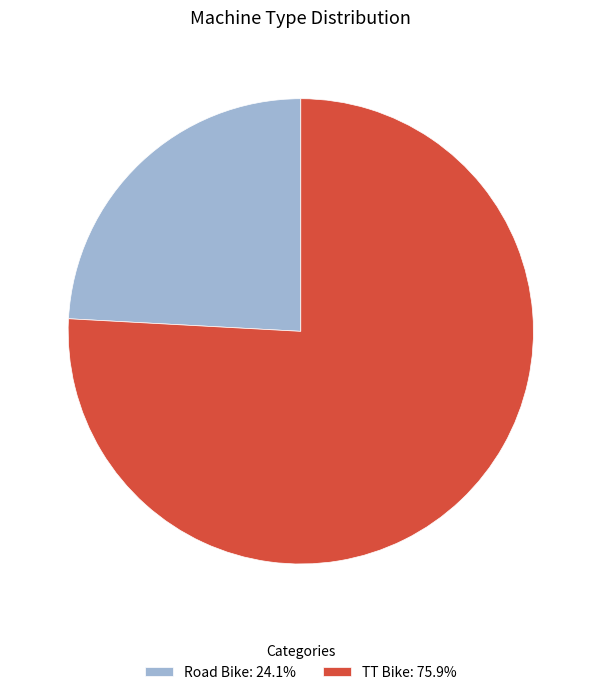

Approximately how many times larger is the value at TT Bike: 75.9% compared to Road Bike: 24.1%?

3.1